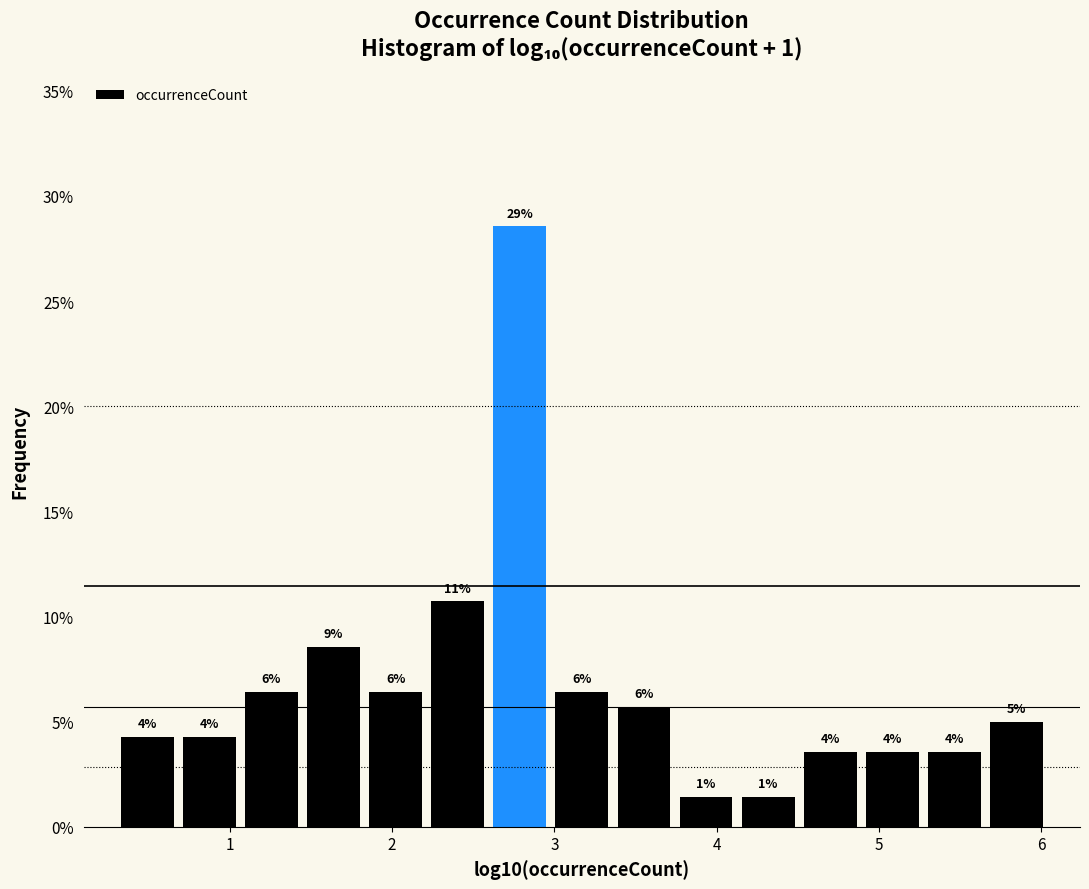

Read against the x-axis, roughly where is the centre of the tallest bar?

2.8